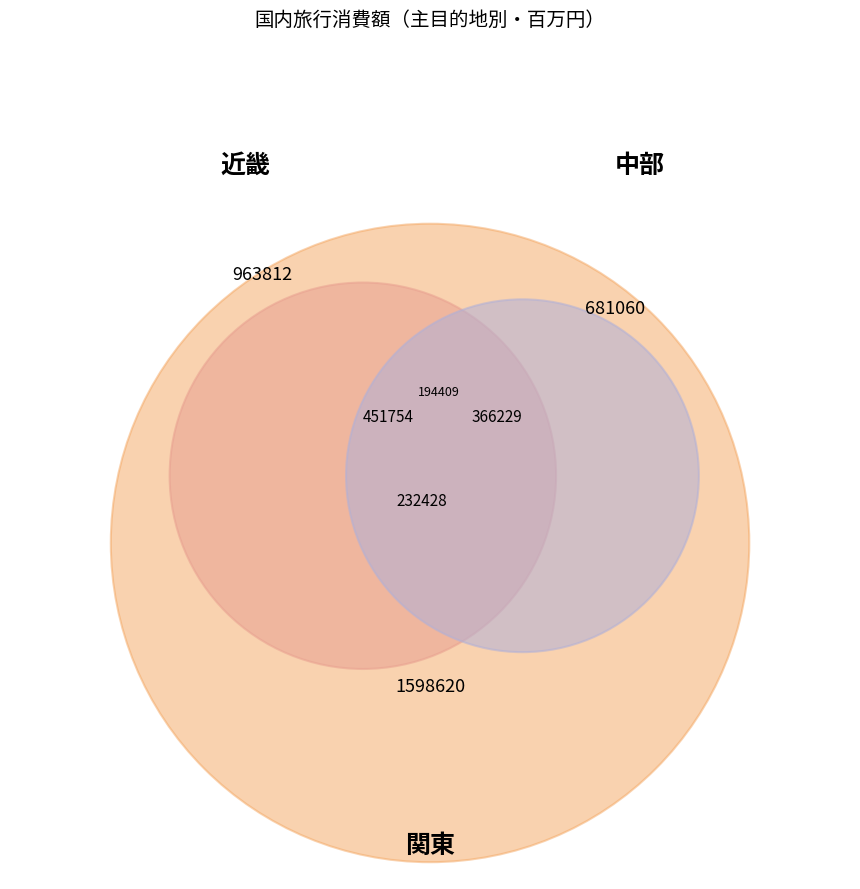

True or false: 関東 accounts for 42% of the total.

False